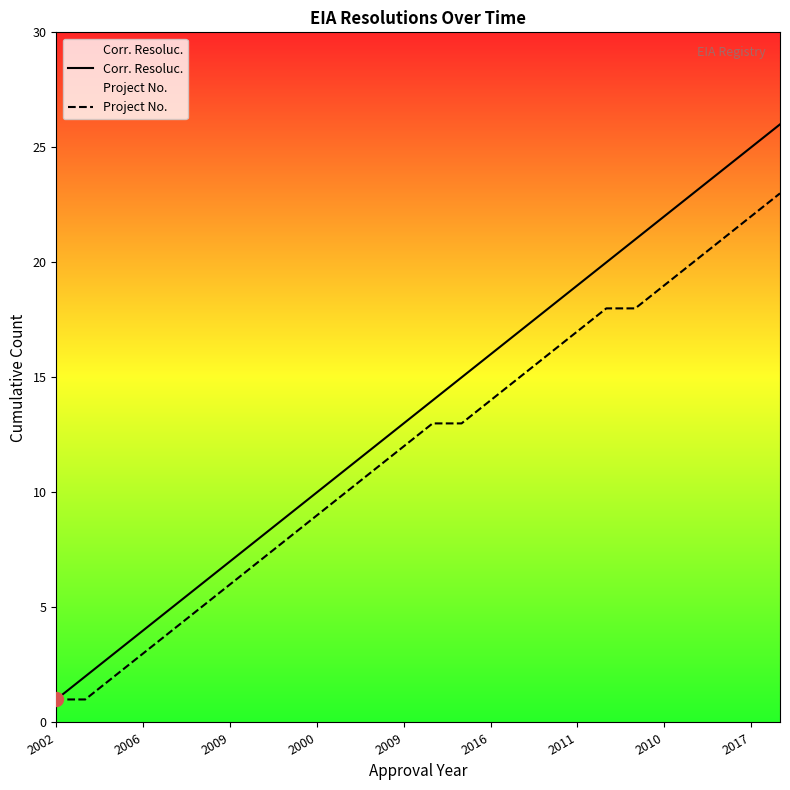

How many lines are shown in the chart?

2